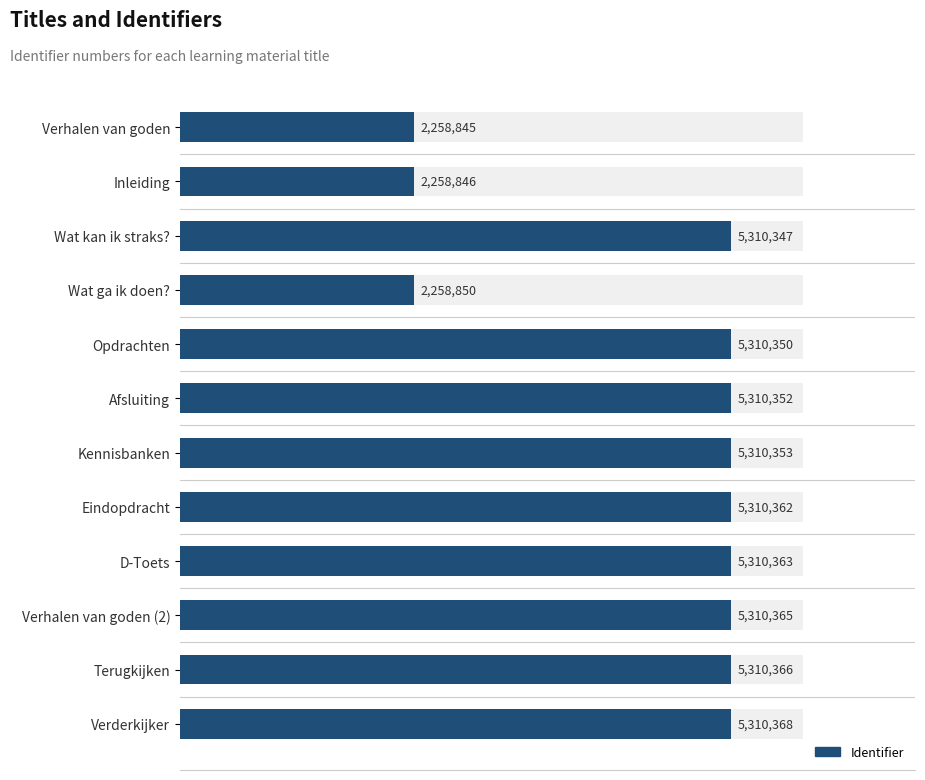

Rank the categories by value from highest to lowest.

Verderkijker, Terugkijken, Verhalen van goden (2), D-Toets, Eindopdracht, Kennisbanken, Afsluiting, Opdrachten, Wat kan ik straks?, Wat ga ik doen?, Inleiding, Verhalen van goden